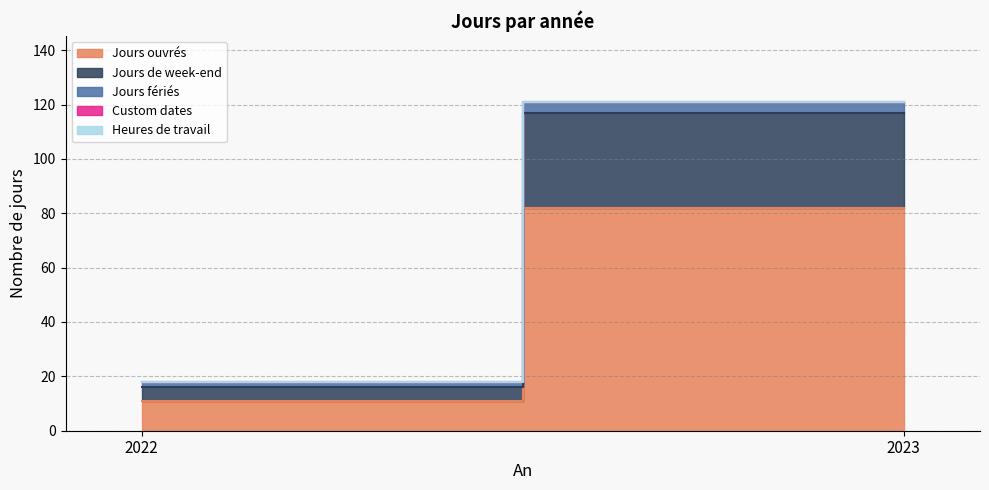

What is the total value across all series at 2022?

18